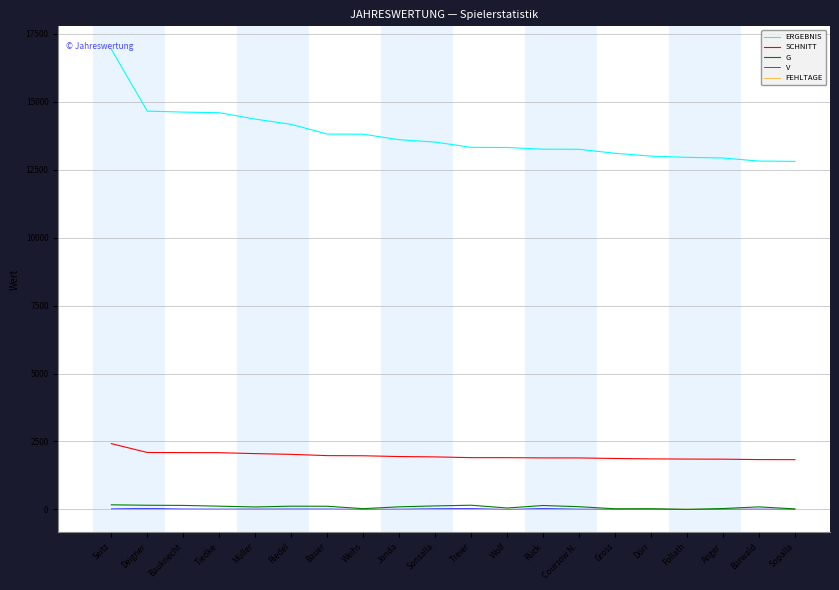

What is the maximum value for SCHNITT?

2419